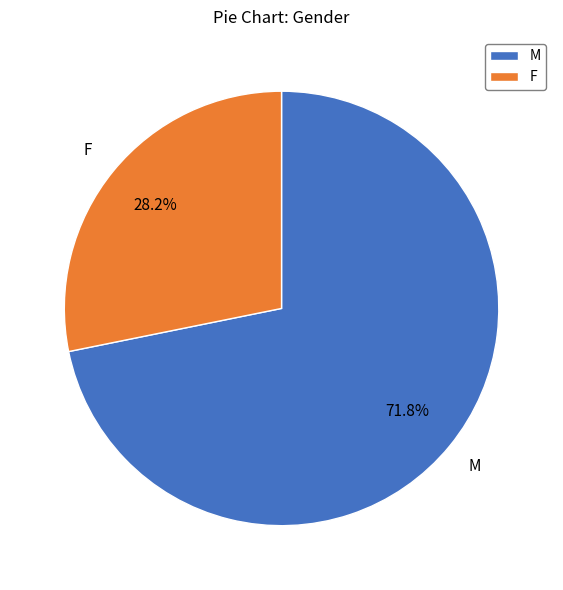

What is the ratio of the value at F to the value at M?

0.4